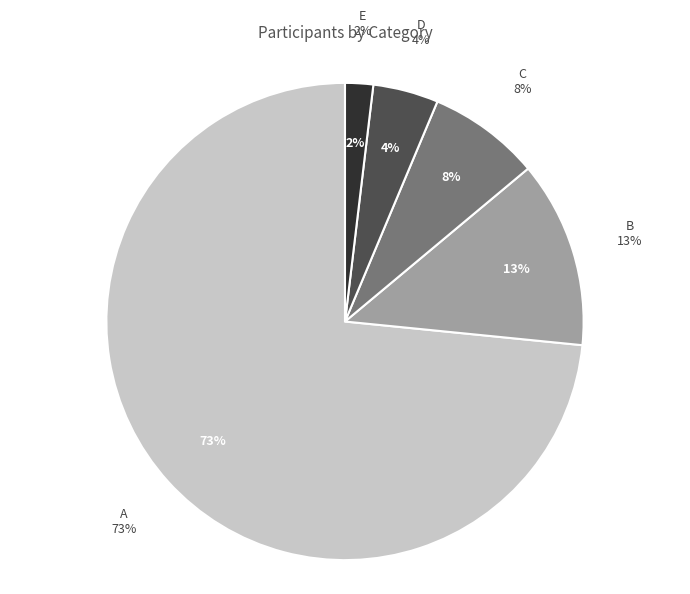

What percentage is the C slice, to the nearest percent?

8%